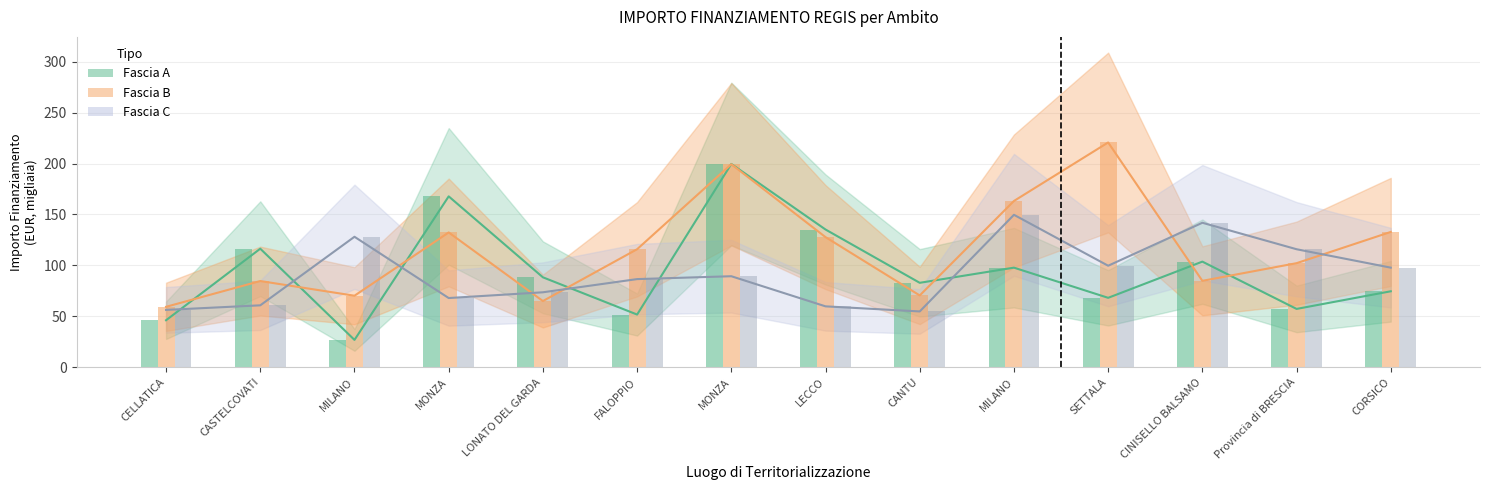

How many bars are there in each group?

3